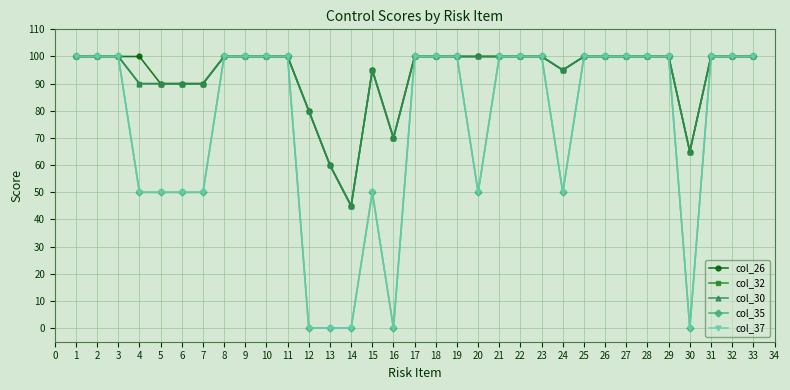

How many interior local valleys does the col_32 series have?

4